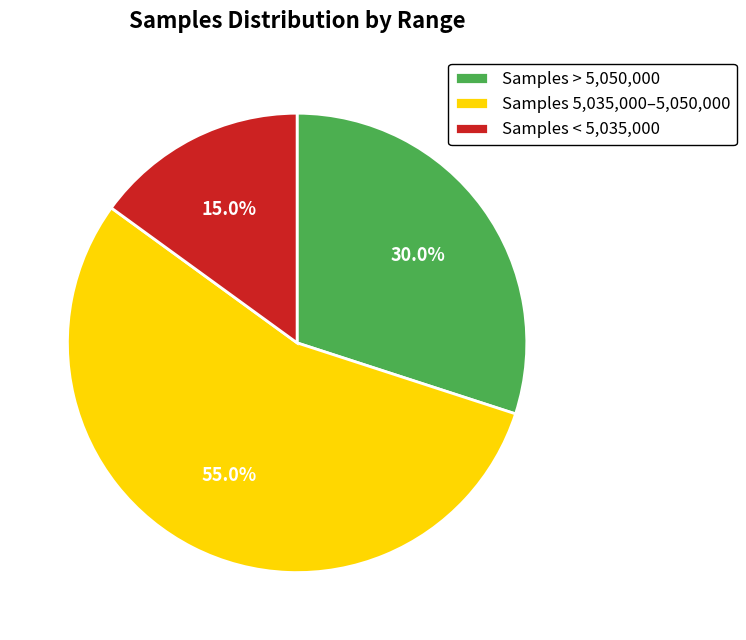

How many segments does this pie chart have?

3